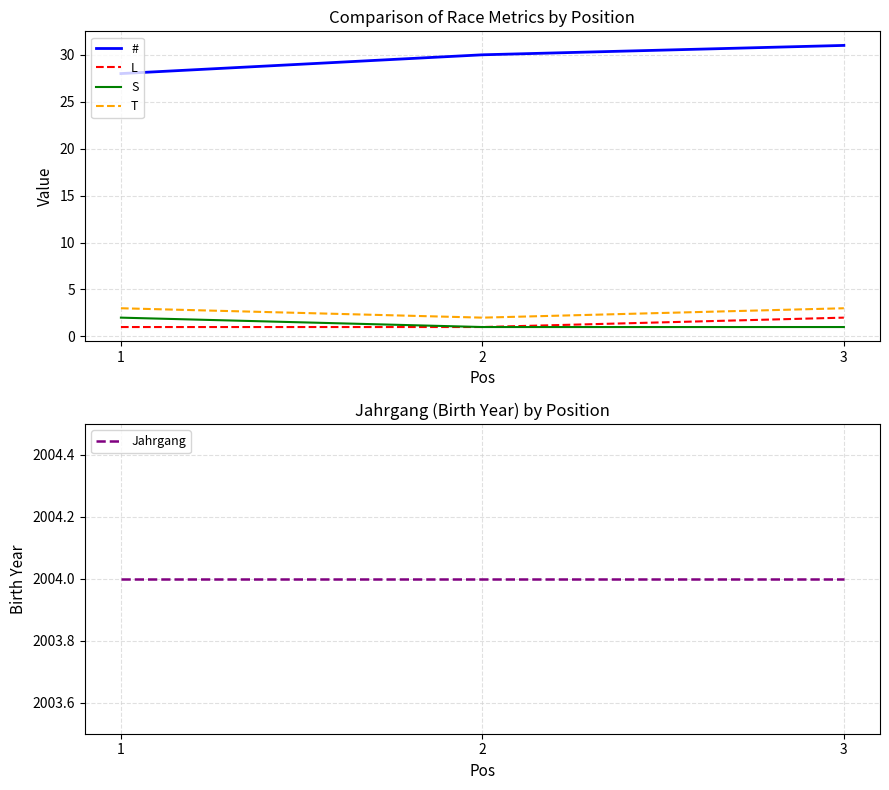

Is this an area chart (filled region under the line)?

No